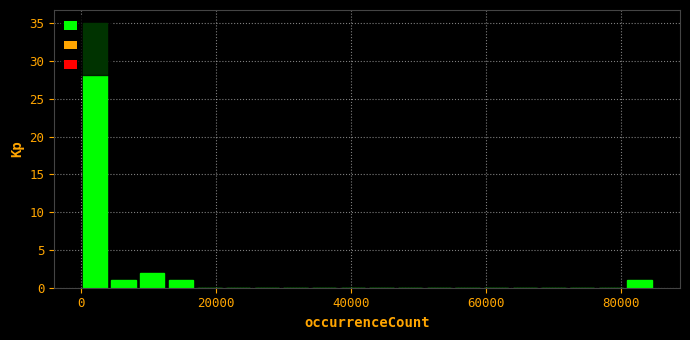

Around what value on the x-axis is the tallest bar? Give the approximate position of its centre, as read against the axis.

2000